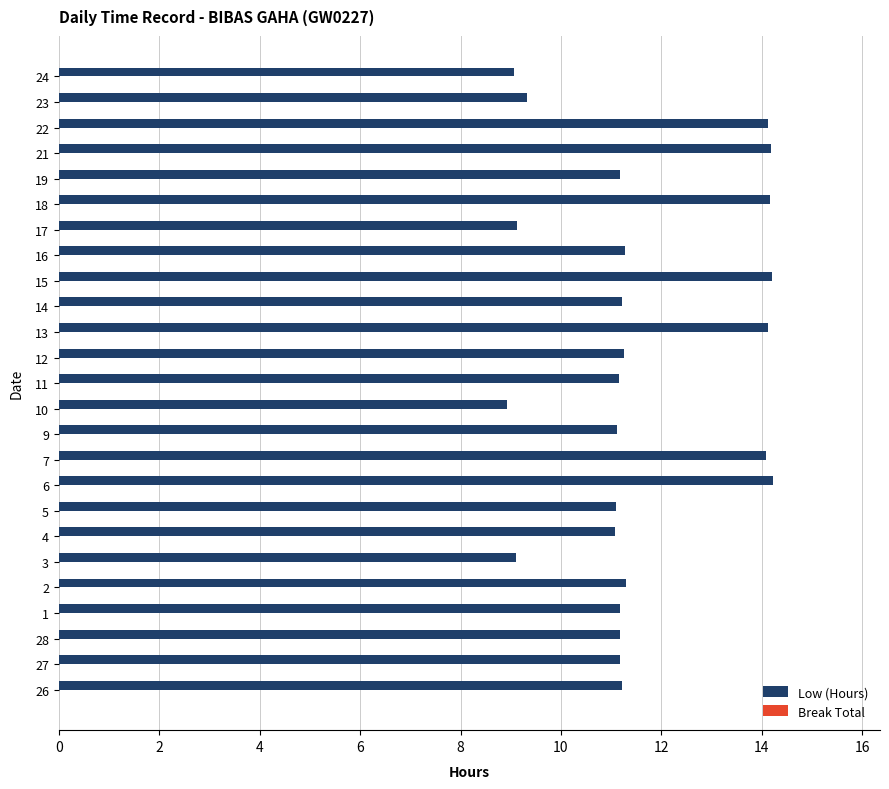

What is the ratio of the value at 17 to the value at 5?

0.8